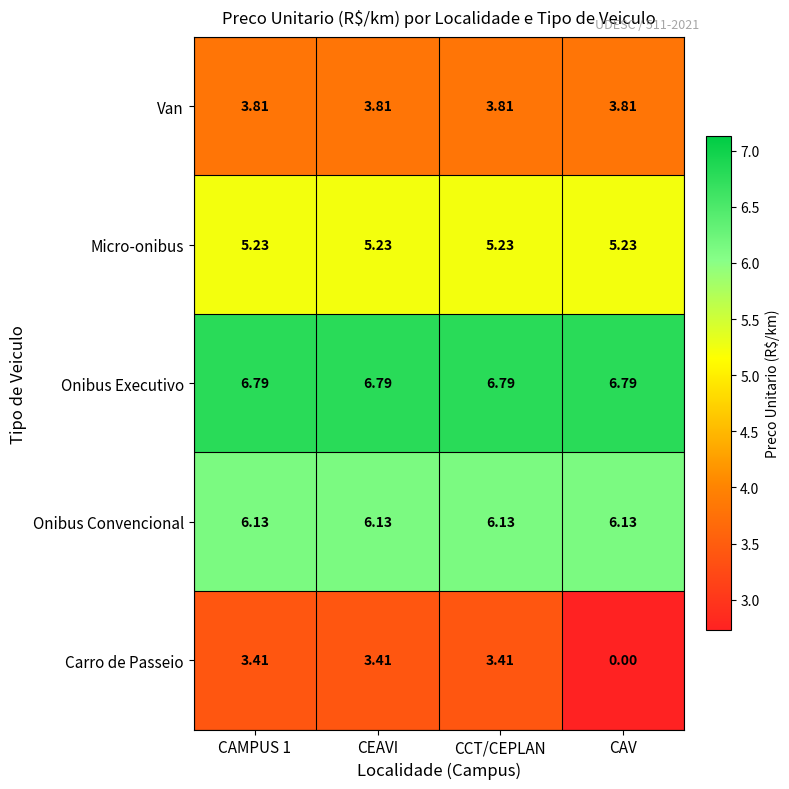

Rank the series at CAMPUS 1 from highest to lowest value.

Onibus Executivo, Onibus Convencional, Micro-onibus, Van, Carro de Passeio